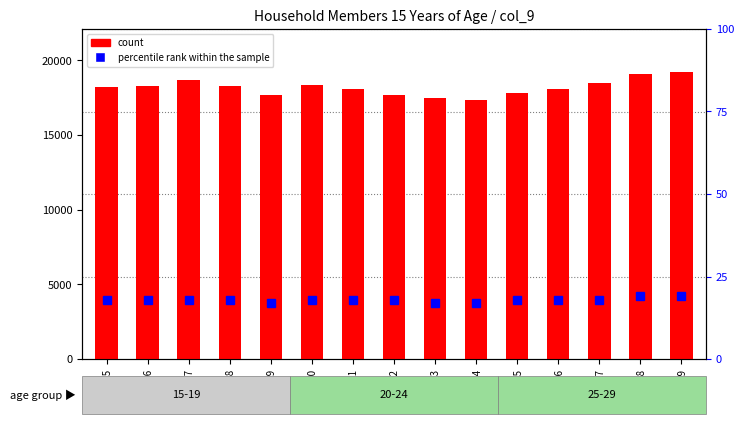

Between @@19 and @@18, which is larger?

@@18